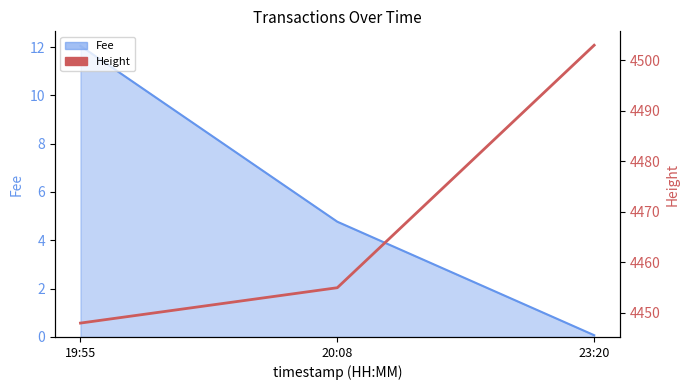

Reading right to left, extract all data points from this chart.

4503	4455	4448